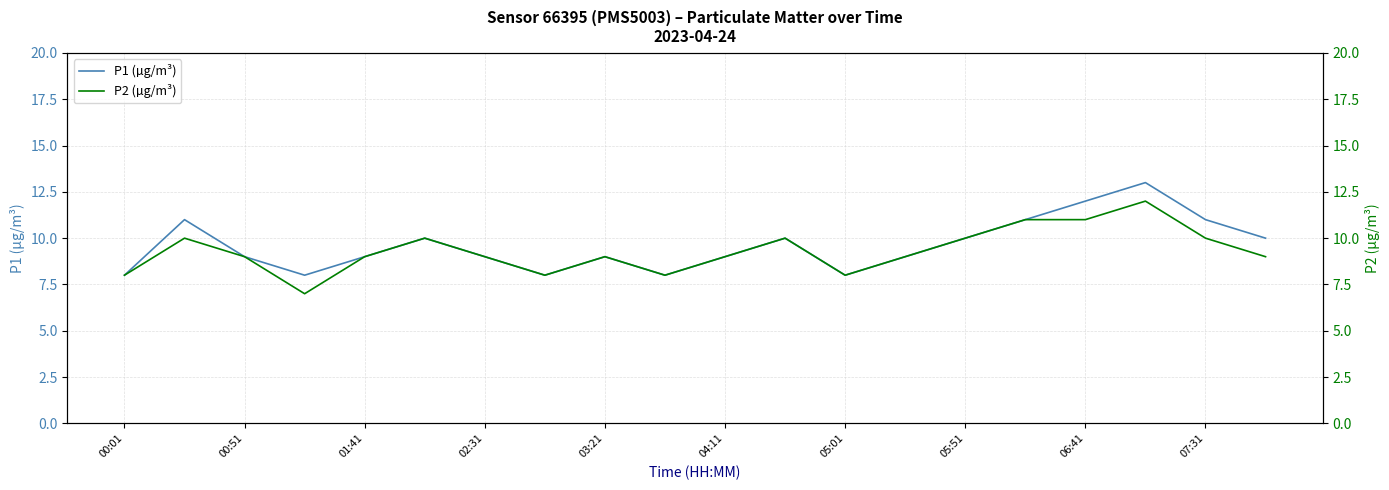

What value does the P1 (µg/m³) series have at 06:41?

12